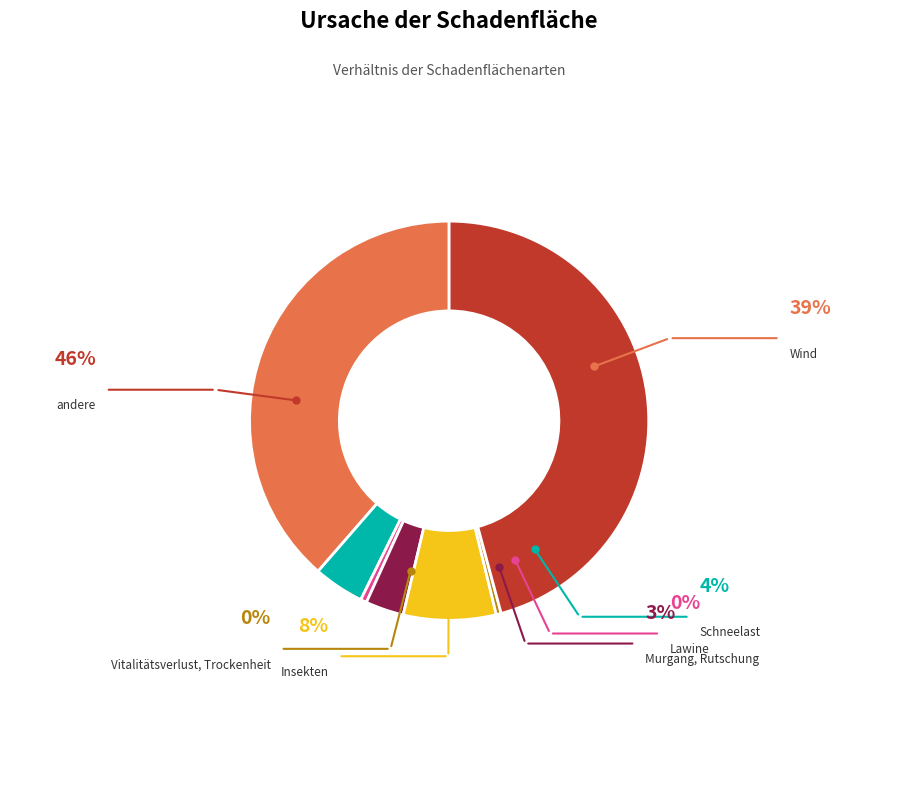

Does Vitalitätsverlust, Trockenheit account for over 50% of the chart?

No